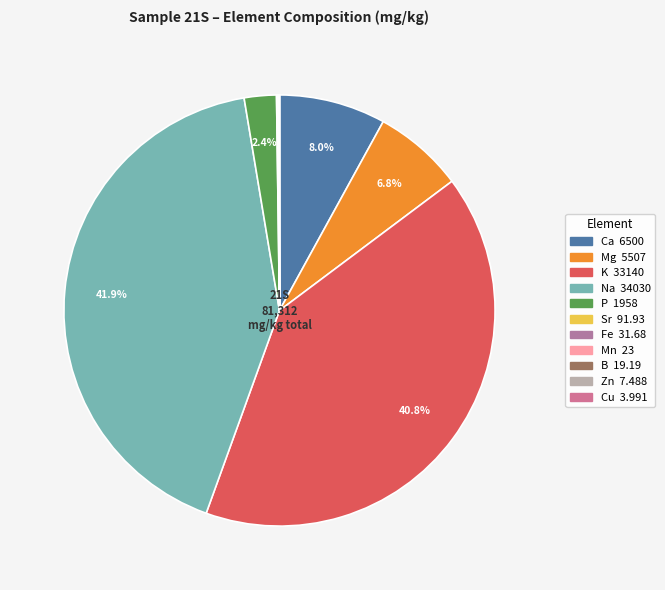

To the nearest percent, what is the difference between the B and Mg slice percentages?

7%